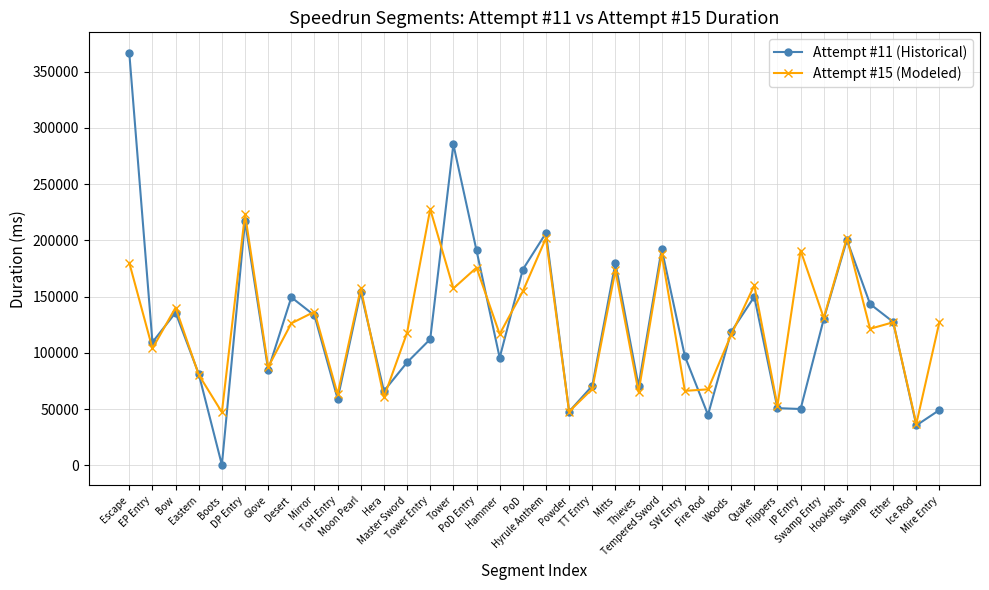

List the series in order of their peak value, highest first.

Attempt #11 (Historical), Attempt #15 (Modeled)